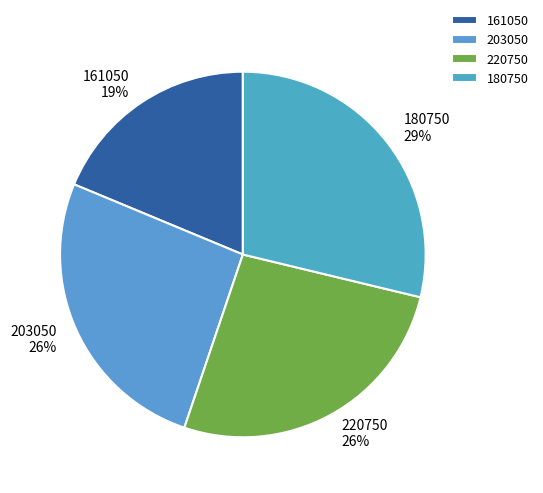

Is there a majority slice in this chart?

No